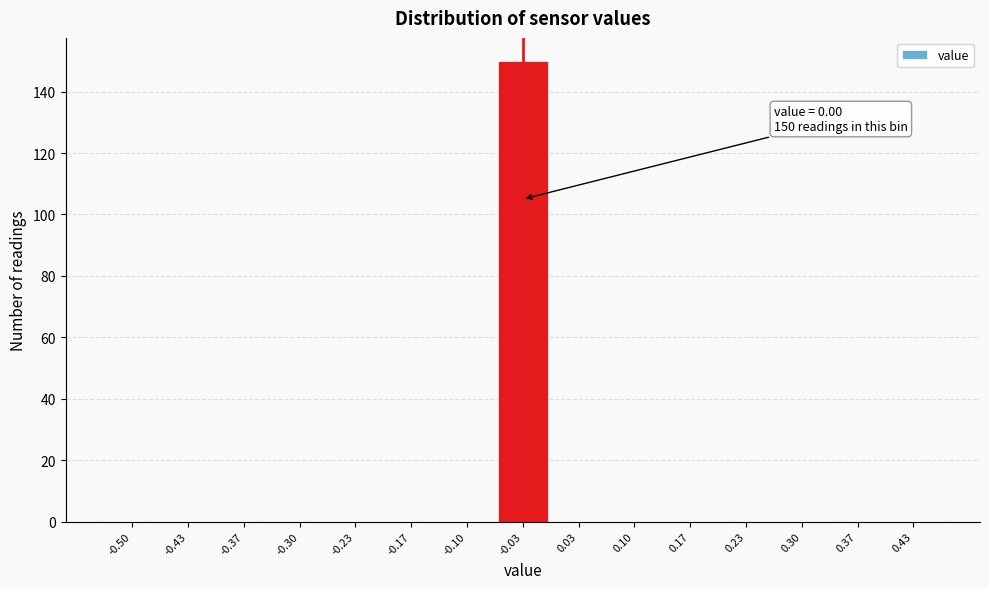

Reading left to right, transcribe all the data shown in this chart.

-0.50=0	-0.43=0	-0.37=0	-0.30=0	-0.23=0	-0.17=0	-0.10=0	-0.03=150	0.03=0	0.10=0	0.17=0	0.23=0	0.30=0	0.37=0	0.43=0